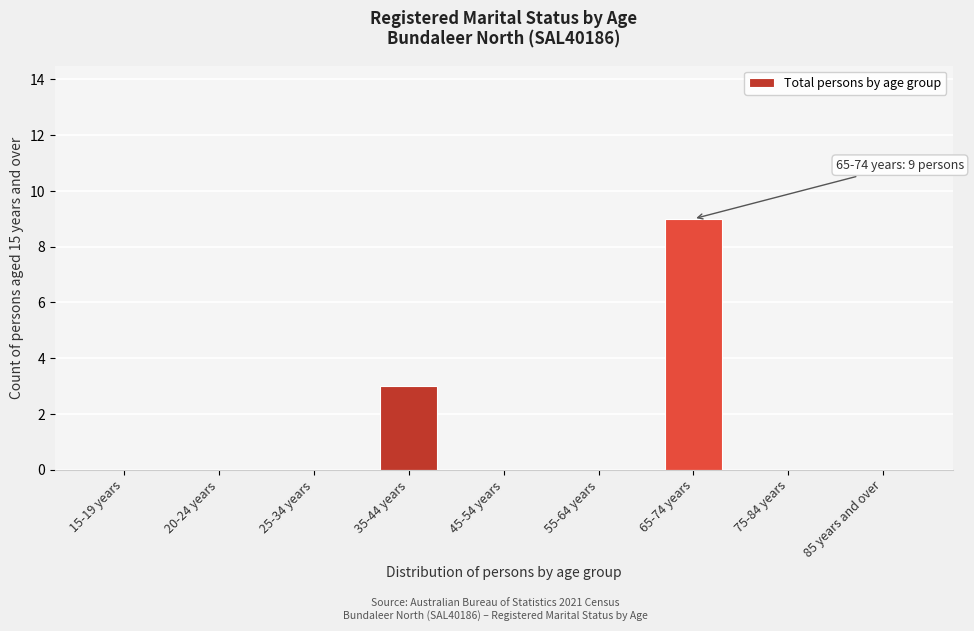

Reading right to left, extract all data points from this chart.

85 years and over=0	75-84 years=0	65-74 years=9	55-64 years=0	45-54 years=0	35-44 years=3	25-34 years=0	20-24 years=0	15-19 years=0